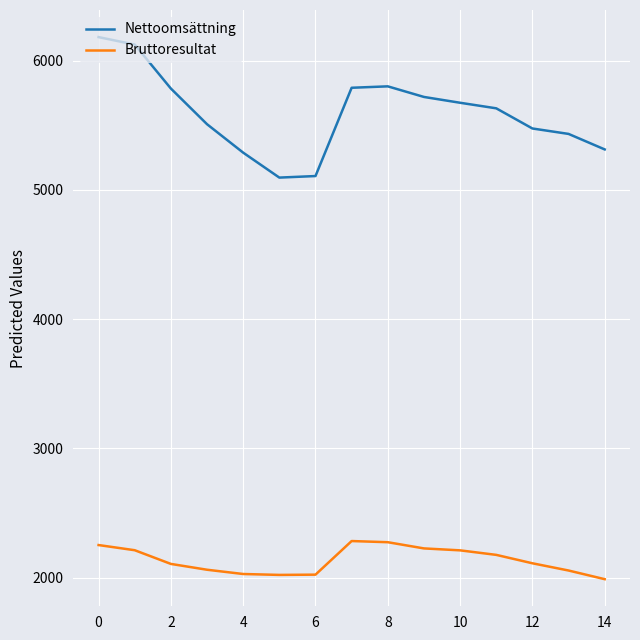

Which series has the widest spread of values?

Nettoomsättning